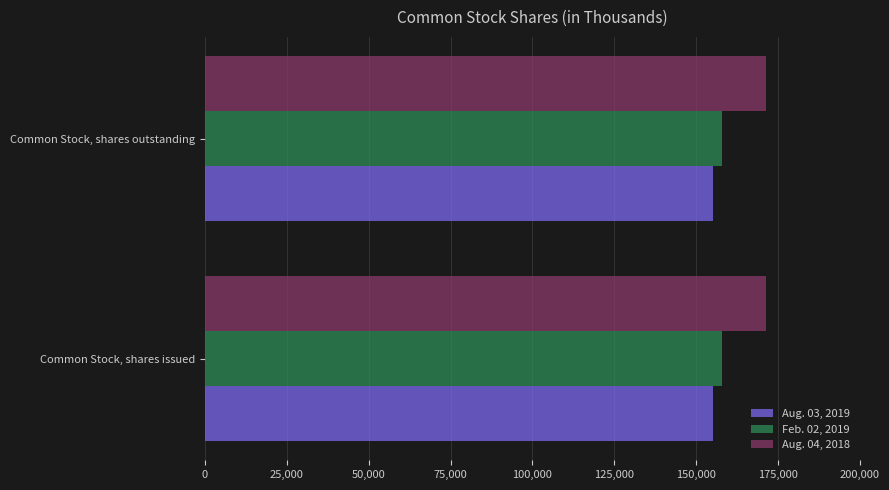

Rank the series by their average value, from lowest to highest.

Aug. 03, 2019, Feb. 02, 2019, Aug. 04, 2018